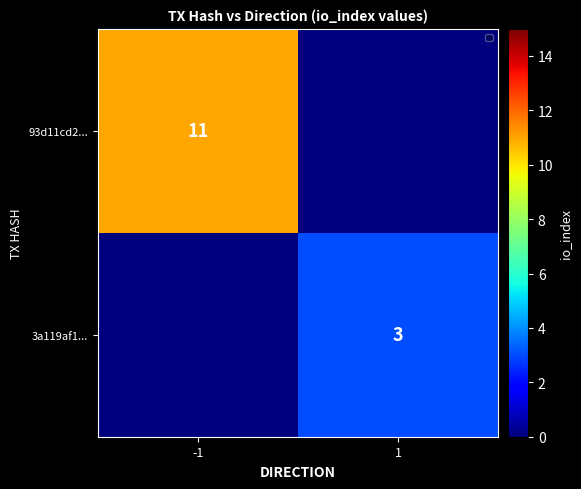

True or false: 3a119af1... has a value of 3 at 1.

True